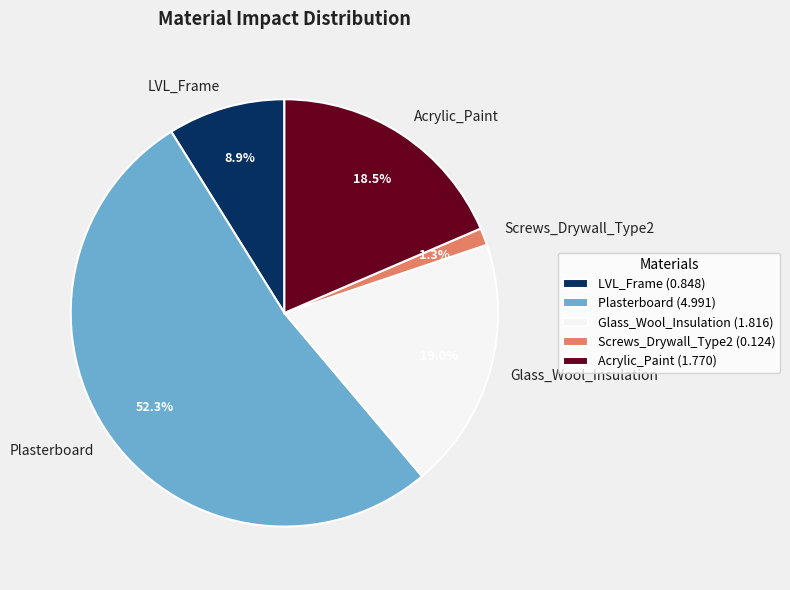

Does any single category account for the majority?

Yes